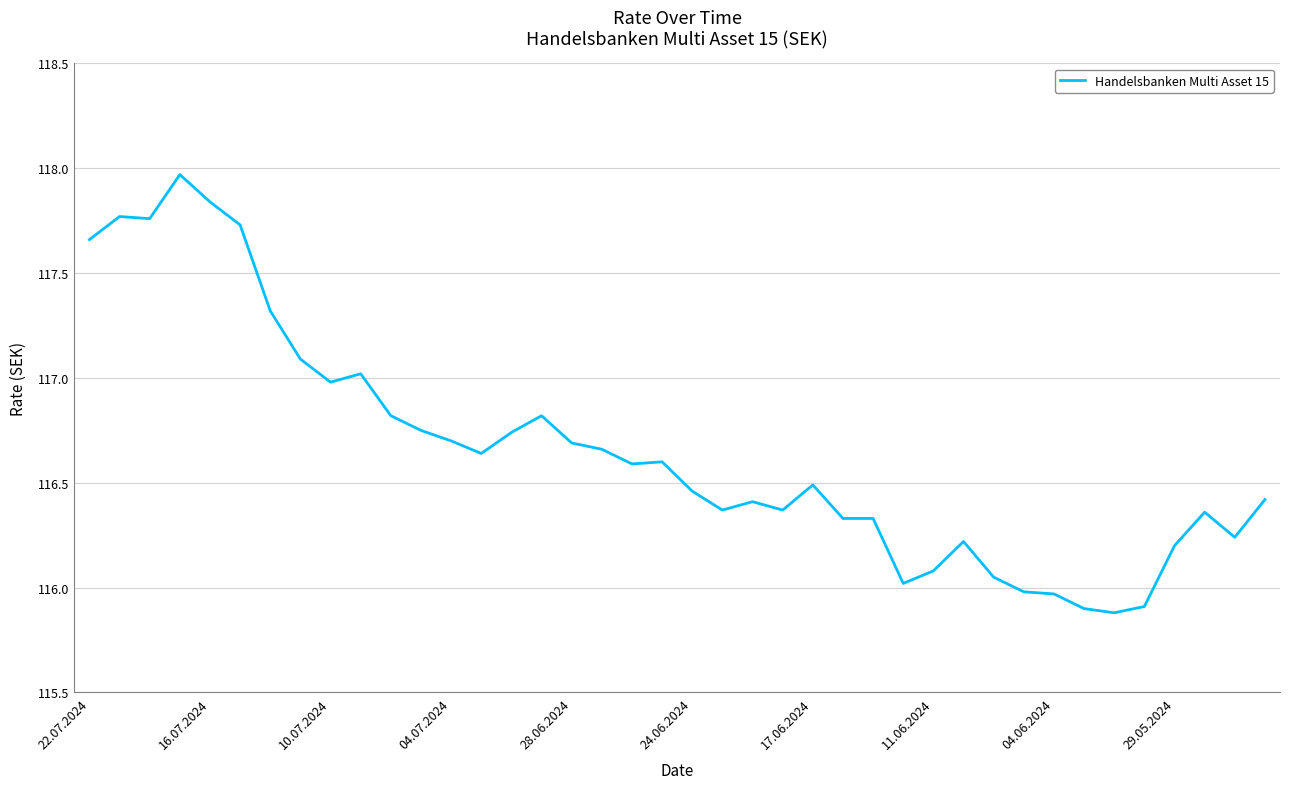

How many distinct data groups are displayed?

1